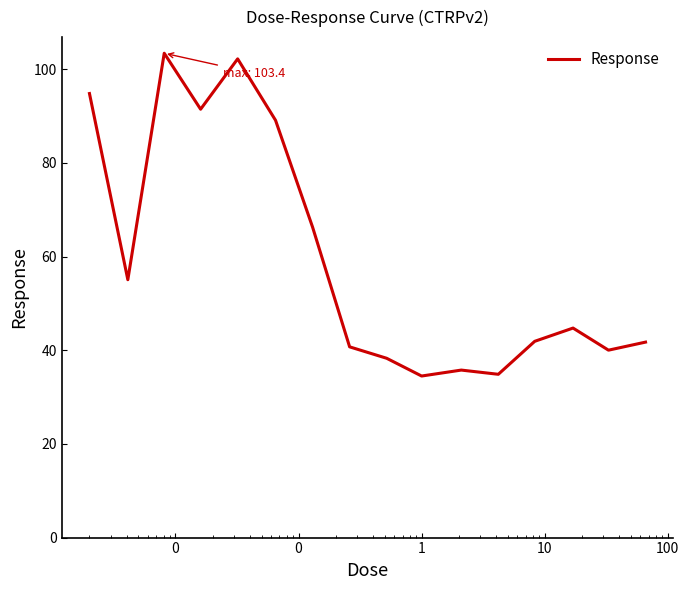

What is the smallest value displayed?

34.5